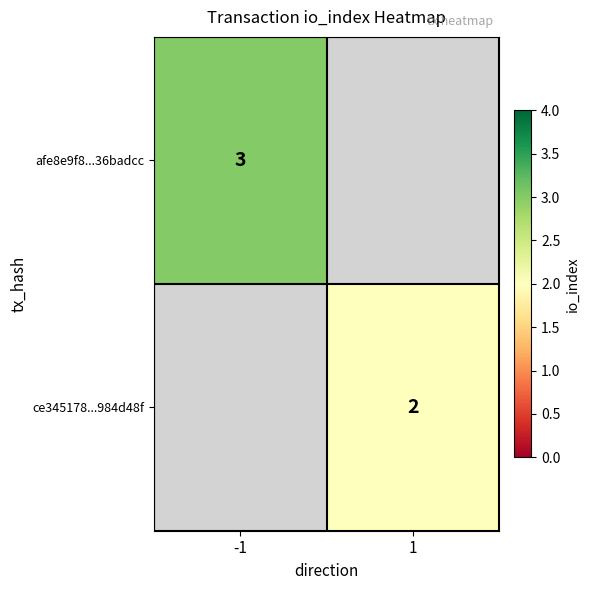

What is the maximum value shown in the chart?

3.0